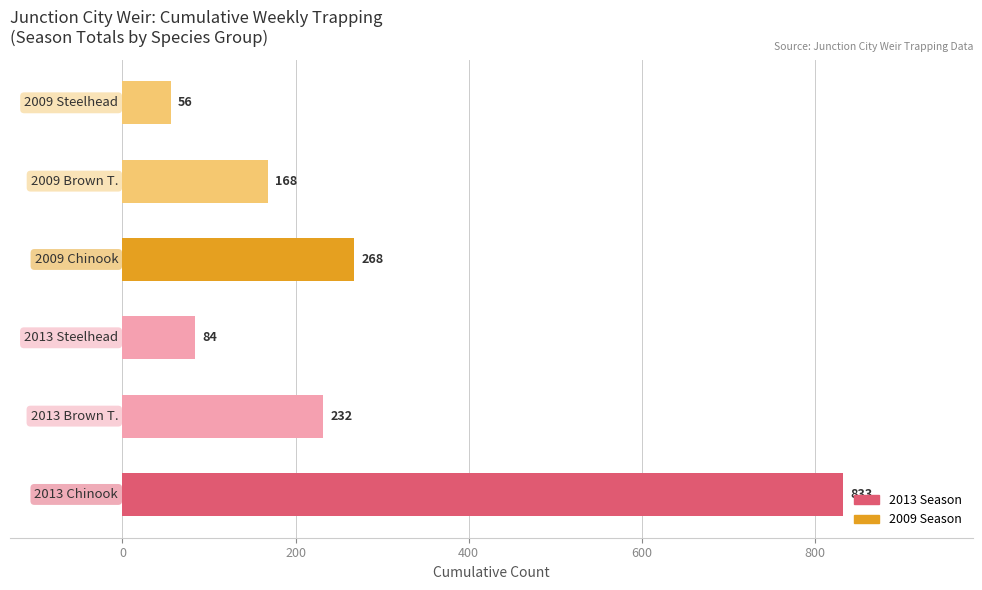

What is the difference between the second highest and minimum values?

212